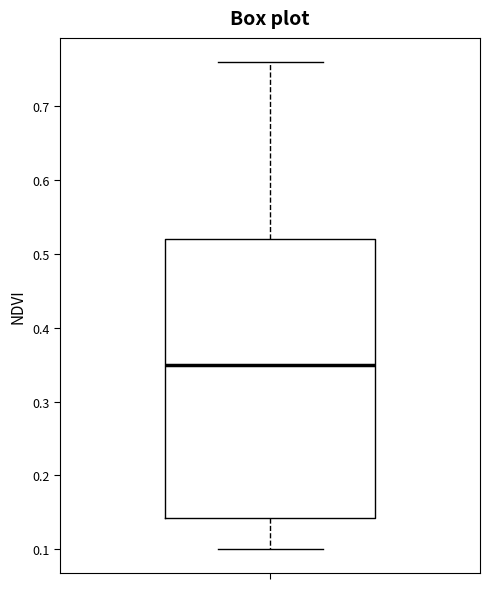

Where is the lower edge of the box on the y-axis? The values are not printed on the chart, so give them approximately, as read against the axis.

0.14